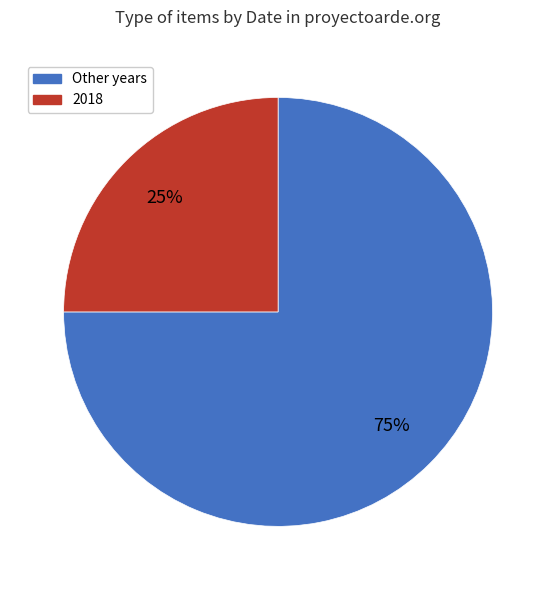

To the nearest percent, what is the average slice percentage?

50%